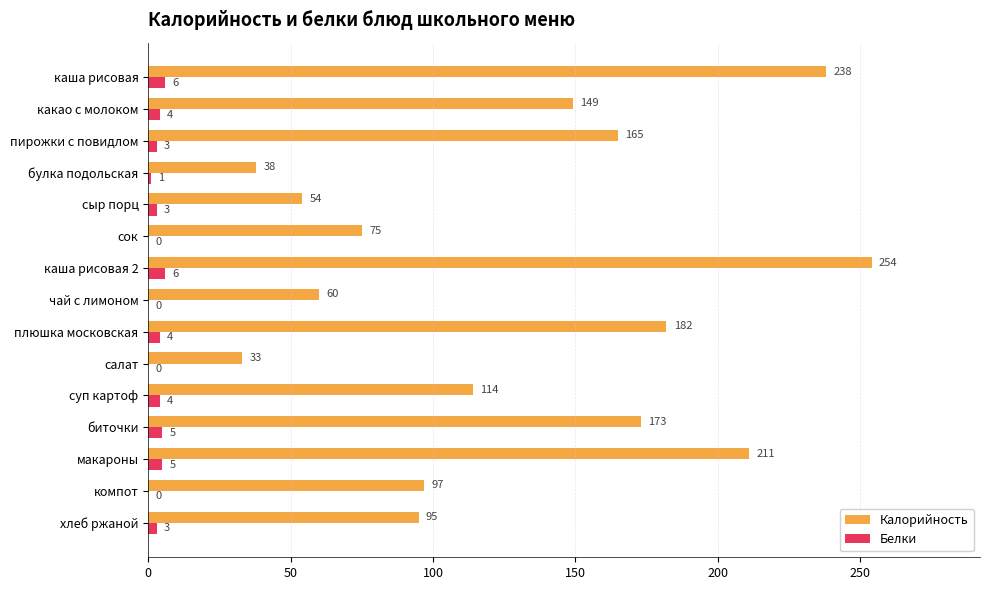

What is the average value of the Белки series?

3